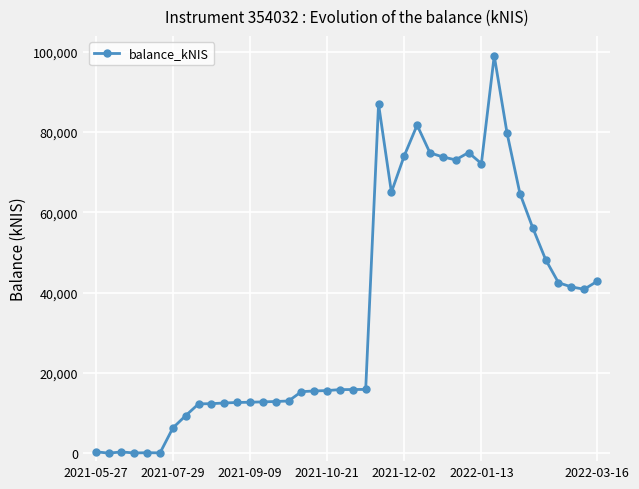

How many categories are shown in the chart?

40